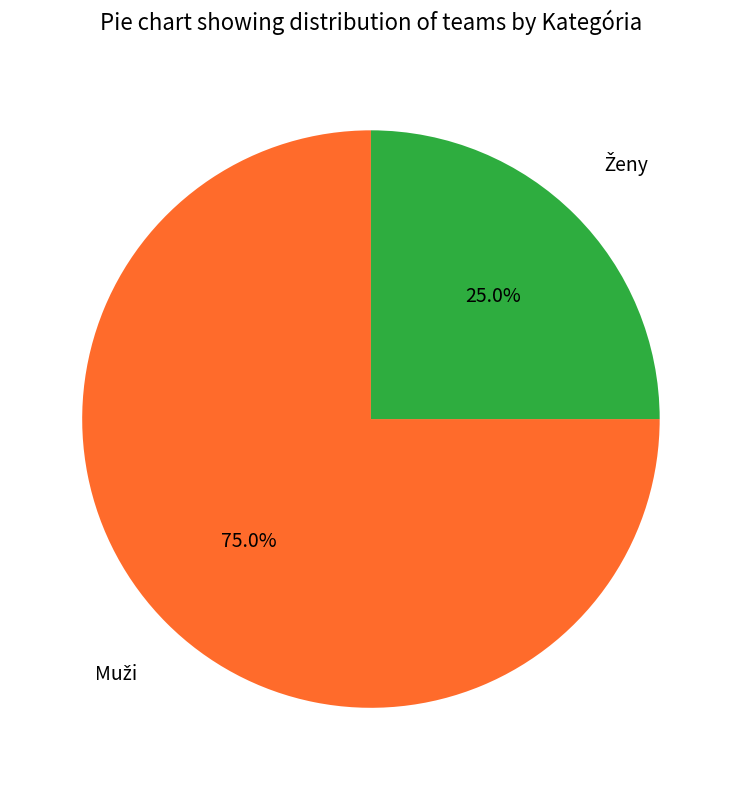

Does any single category account for the majority?

Yes